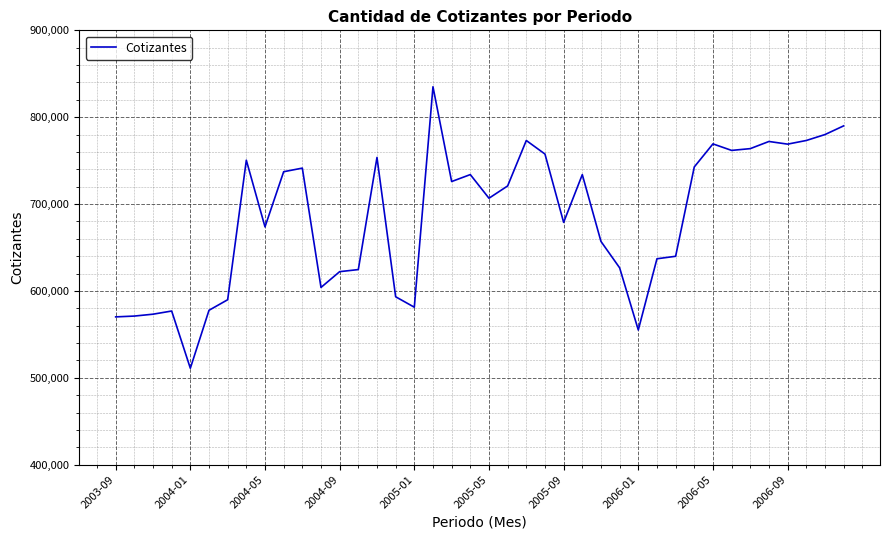

What is the difference between the maximum and minimum values?

324055